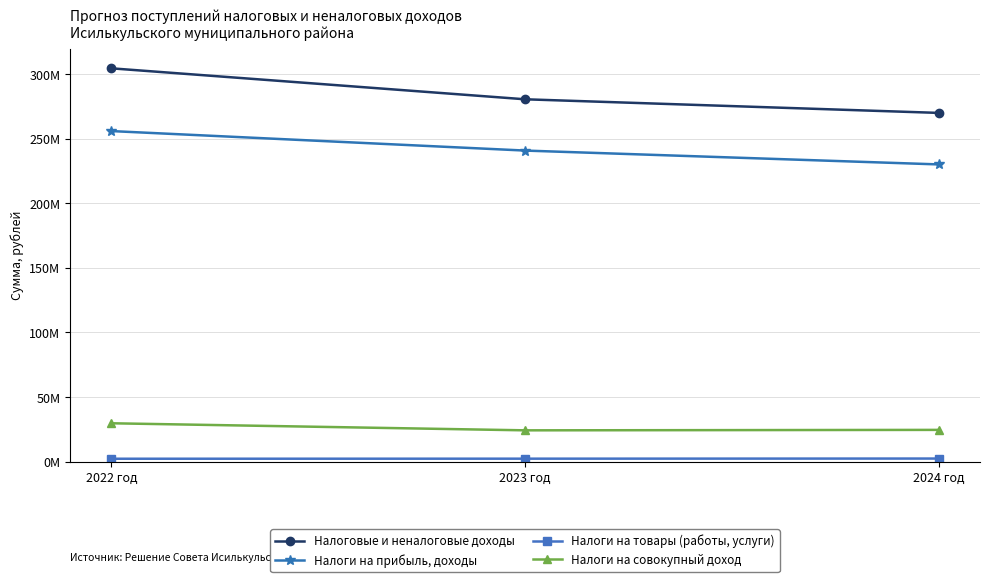

Where does the Налоги на прибыль, доходы series first go above 240770837?

2022 год